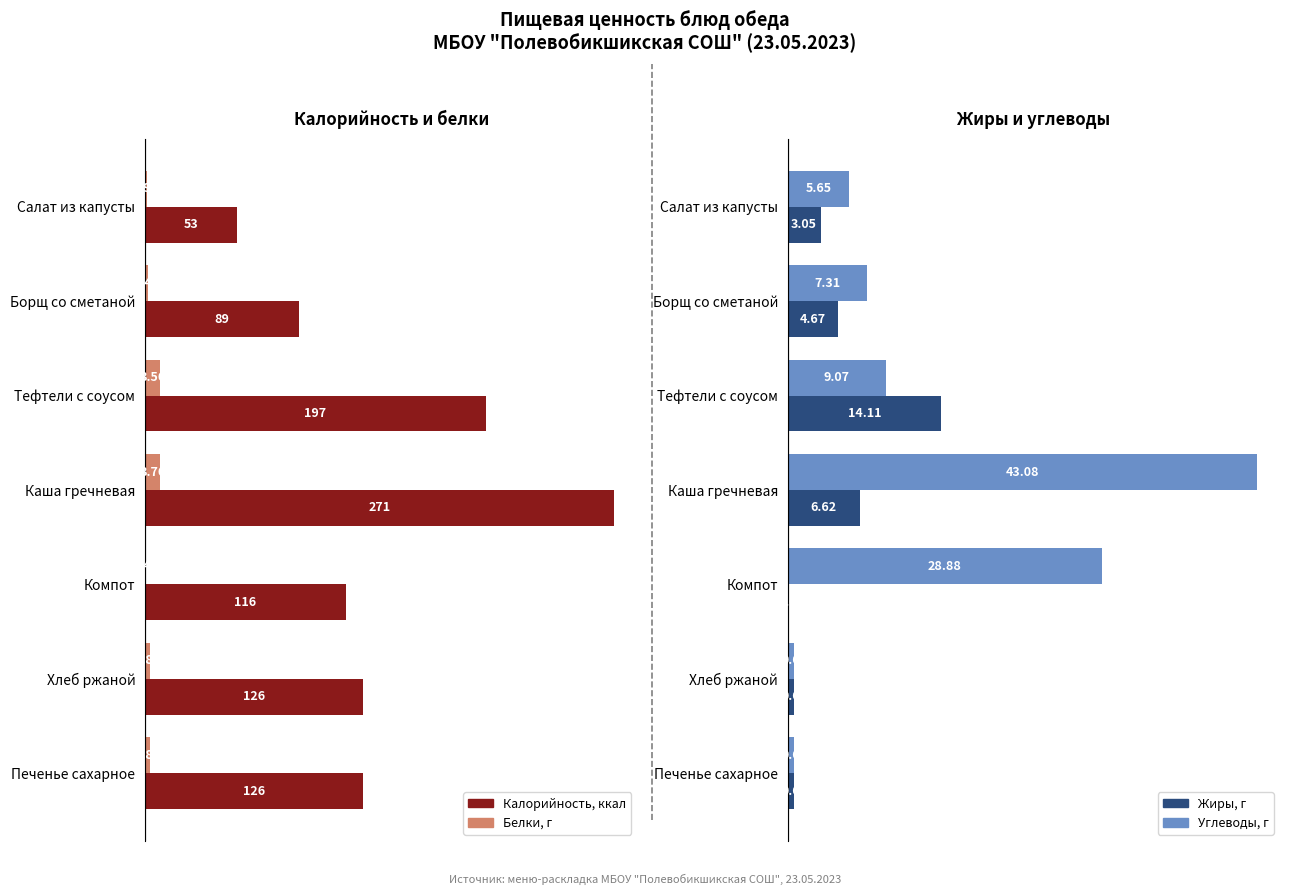

The Калорийность series shows 13.5 at Салат из капусты. True or false?

False